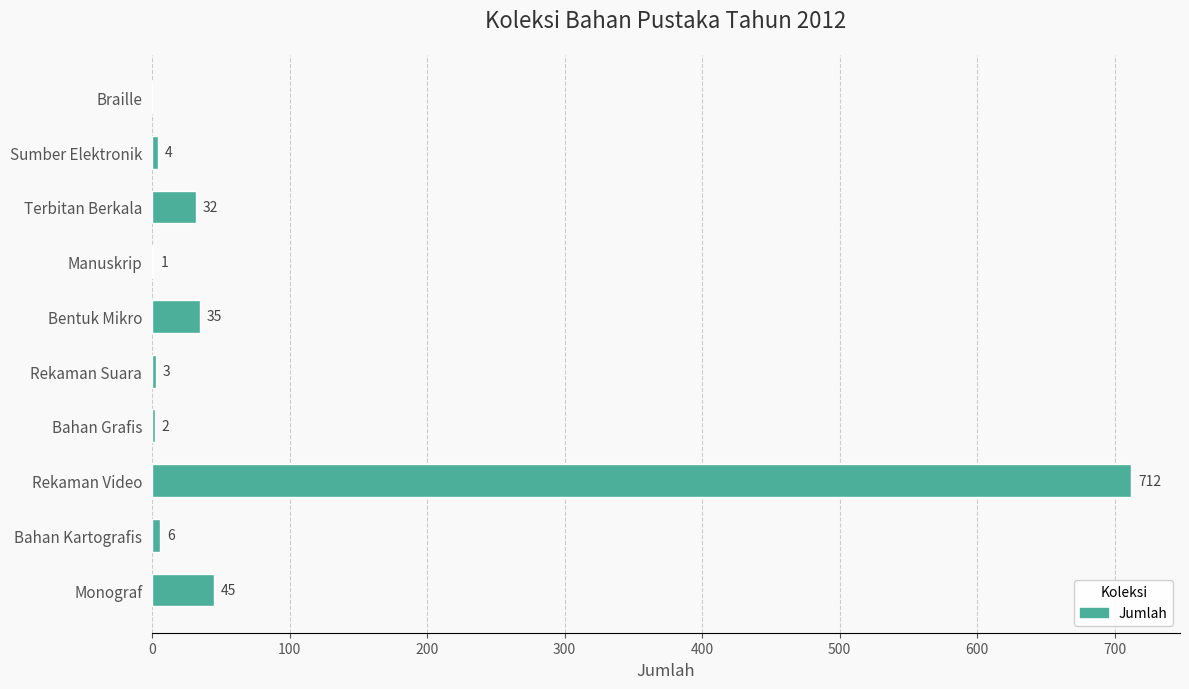

Approximately how many times larger is the value at Bentuk Mikro compared to Monograf?

0.8